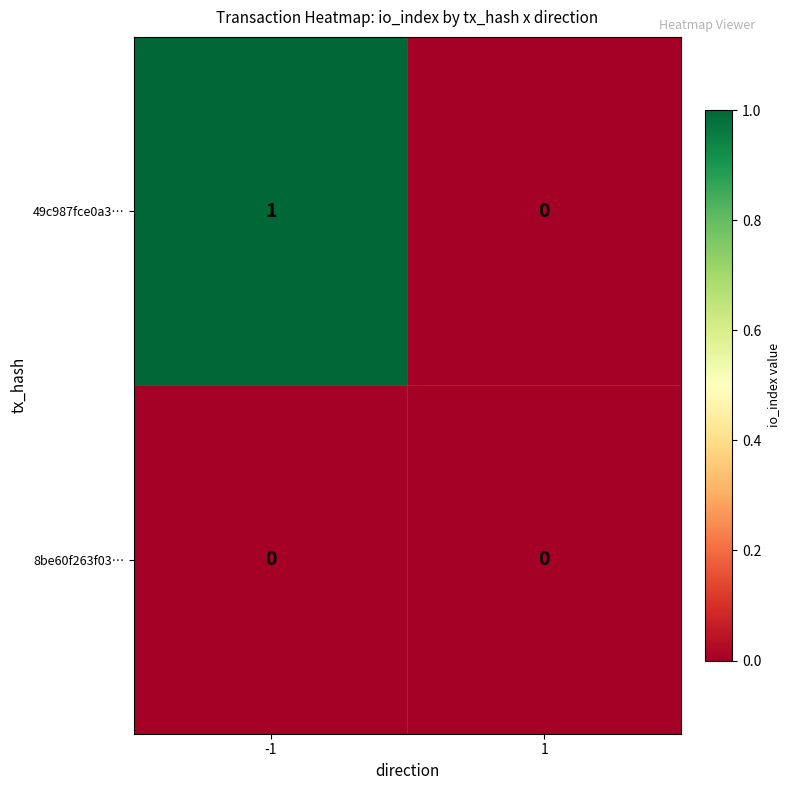

How many positive values does the 49c987fce0a3… series have?

1